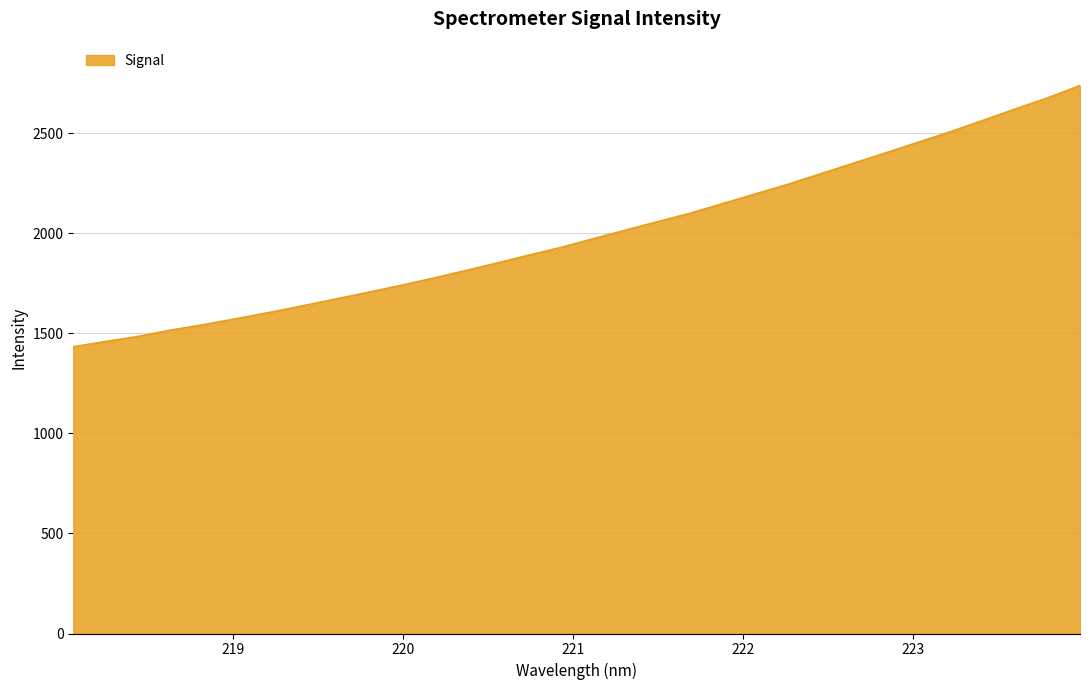

What is the smallest value displayed?

1432.4